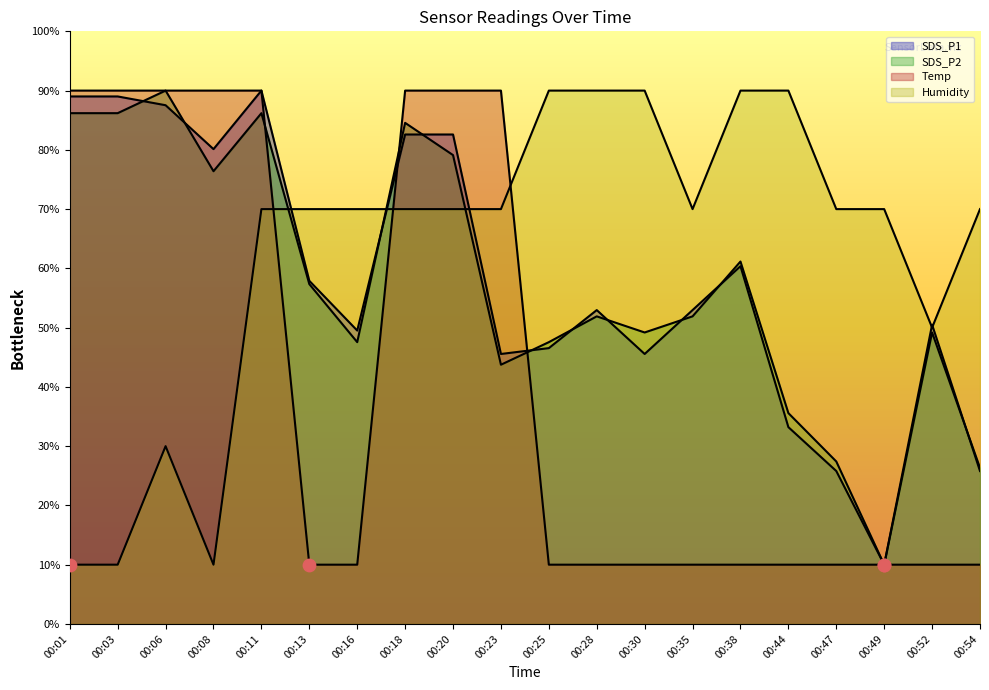

At which category is the sum across all series the highest?

00:11